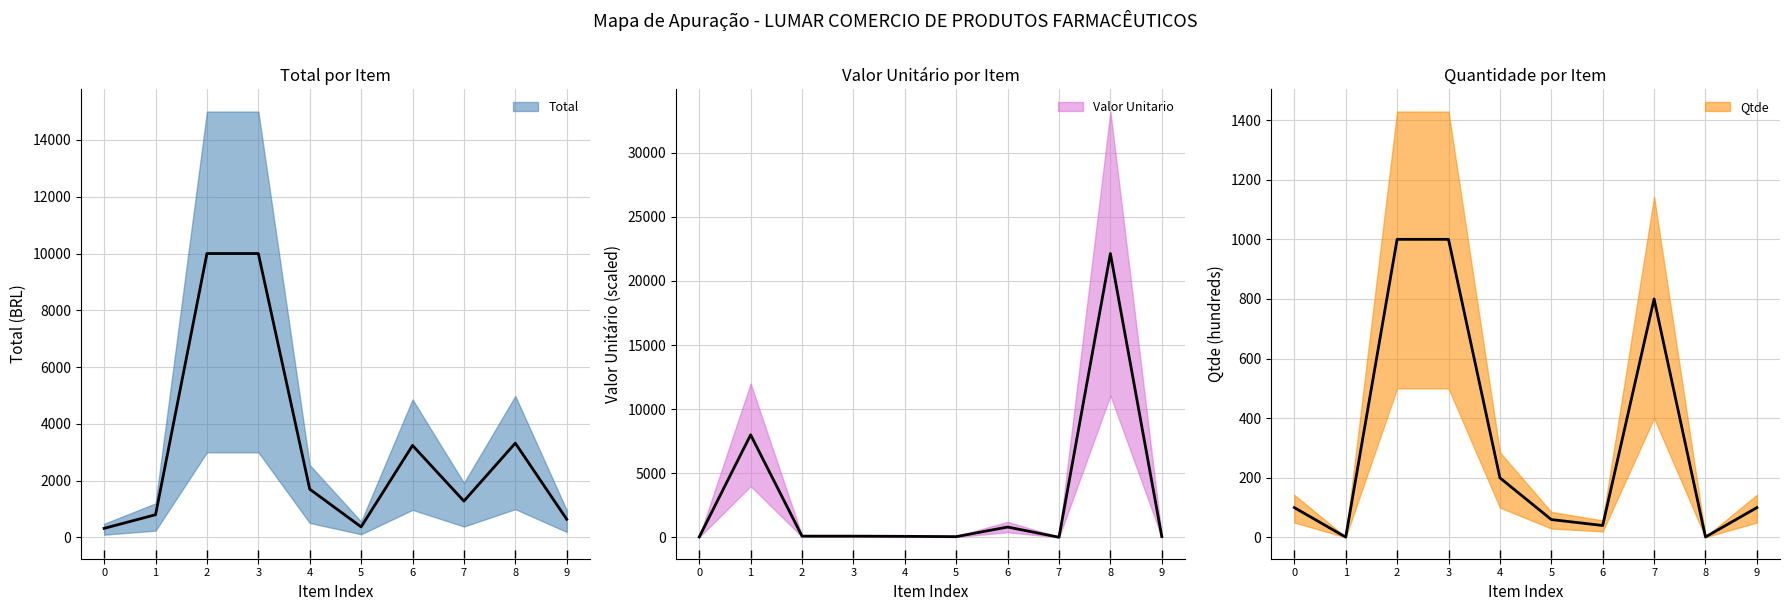

True or false: Valor Unitario has a value of 28.6 at 5.

False